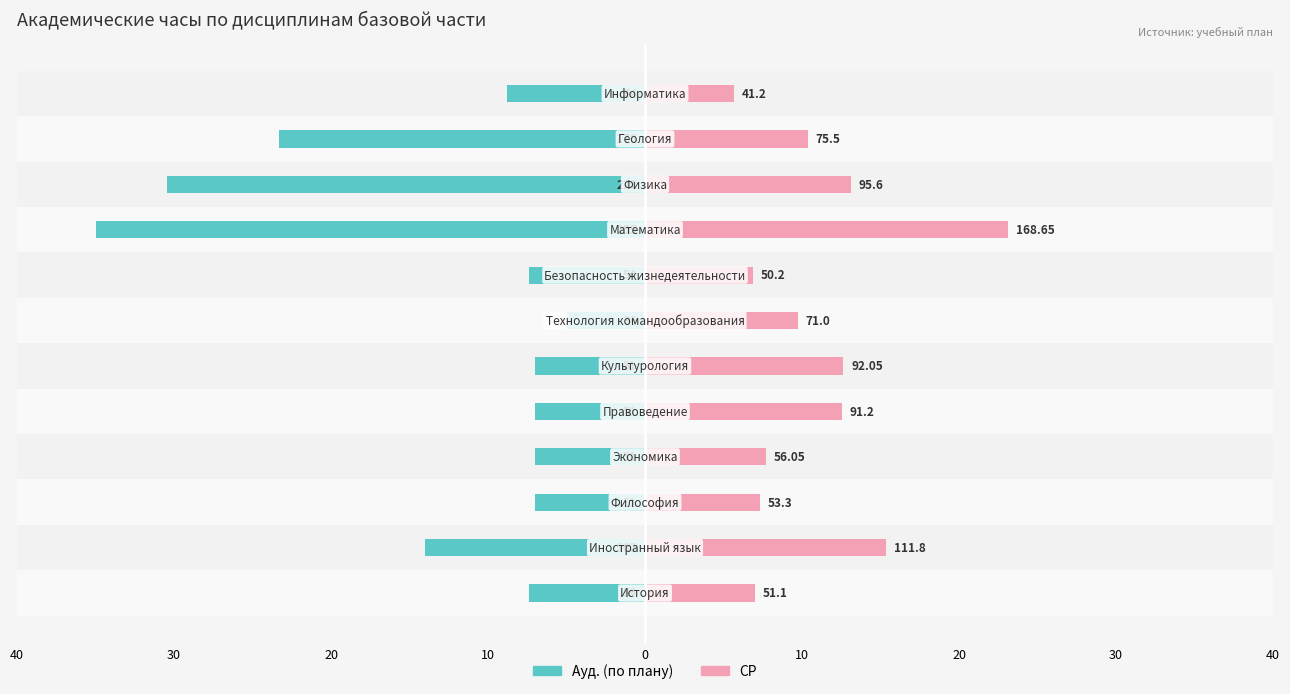

What is the value of the Ауд. (по плану) bar at the 10th from the left?

-30.5